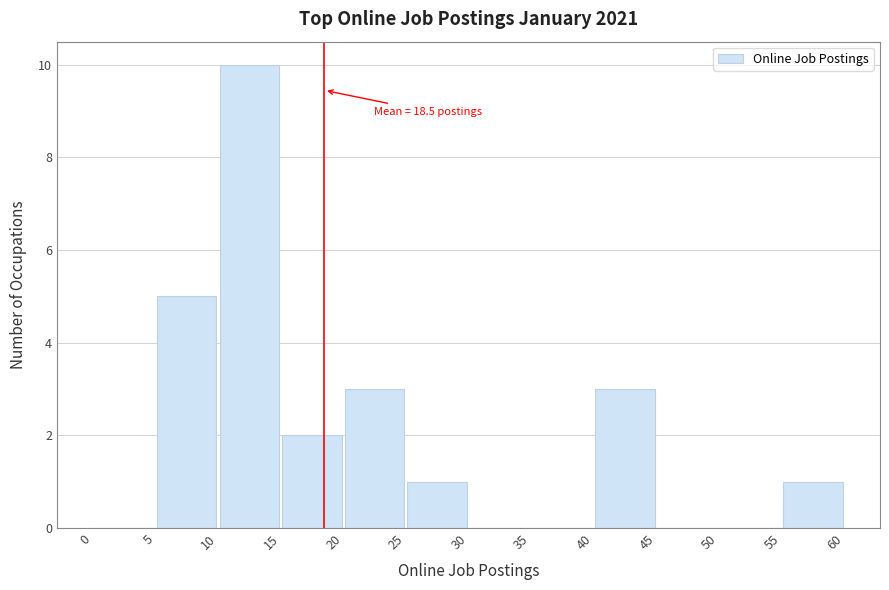

Which range on the x-axis has the tallest bar?

10 to 15